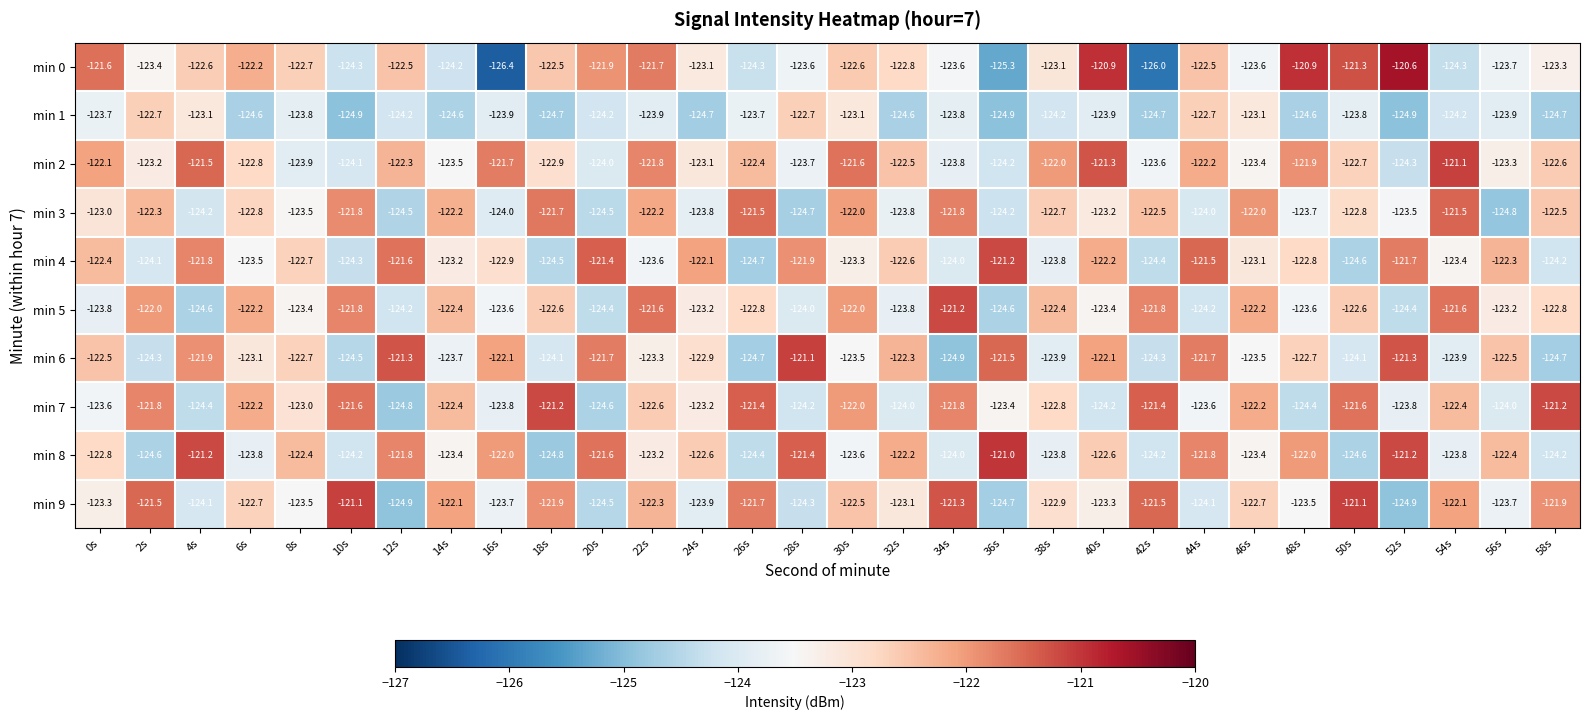

What is the average value of the min 8 series?

-123.0